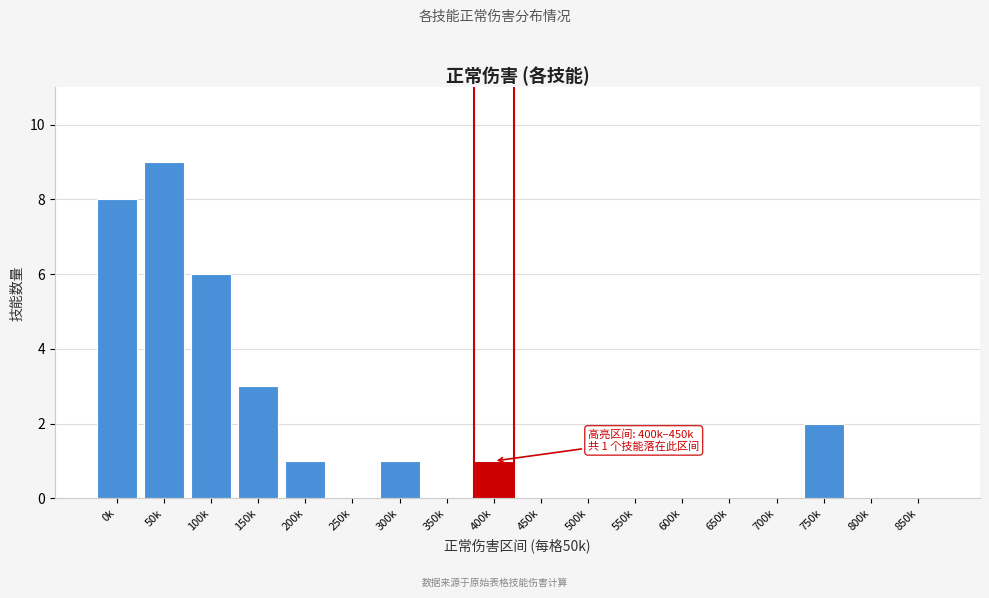

Reading left to right, transcribe all the data shown in this chart.

0k=8	50k=9	100k=6	150k=3	200k=1	250k=0	300k=1	350k=0	400k=1	450k=0	500k=0	550k=0	600k=0	650k=0	700k=0	750k=2	800k=0	850k=0